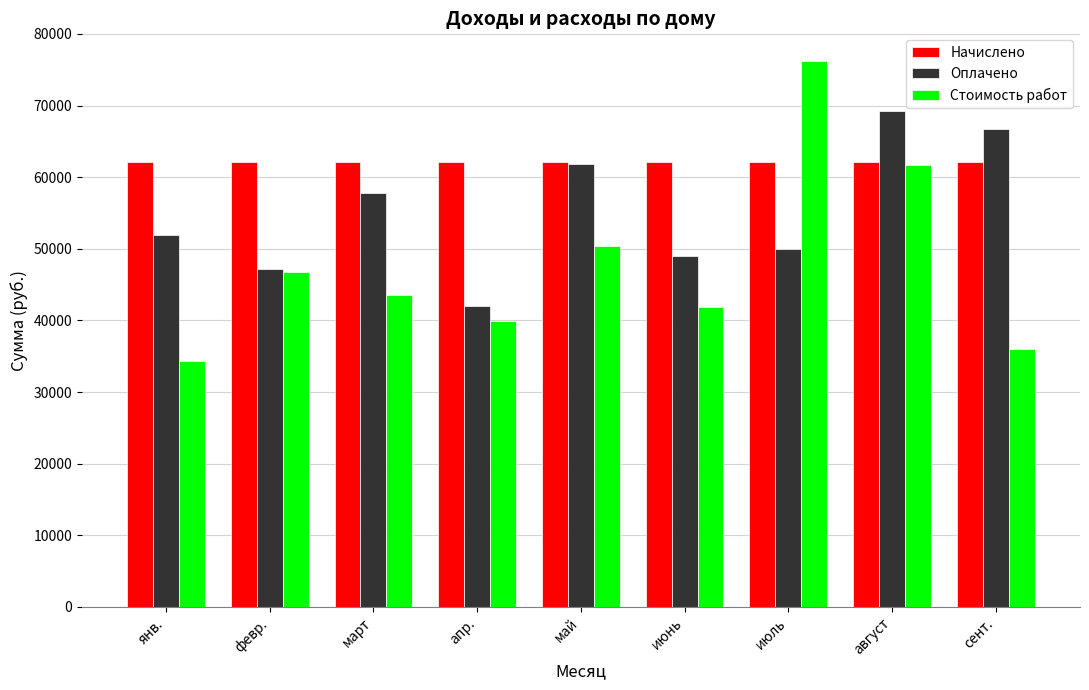

Read the Начислено value at март.

62086.0